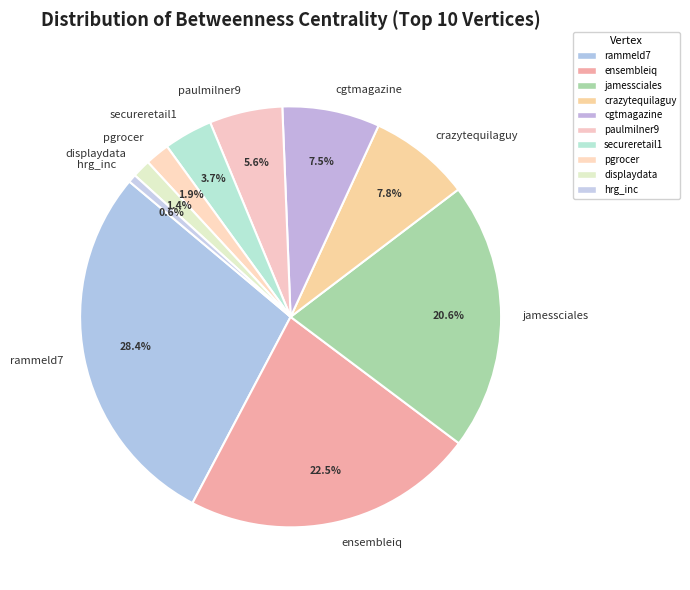

Which has a higher value, hrg_inc or paulmilner9?

paulmilner9